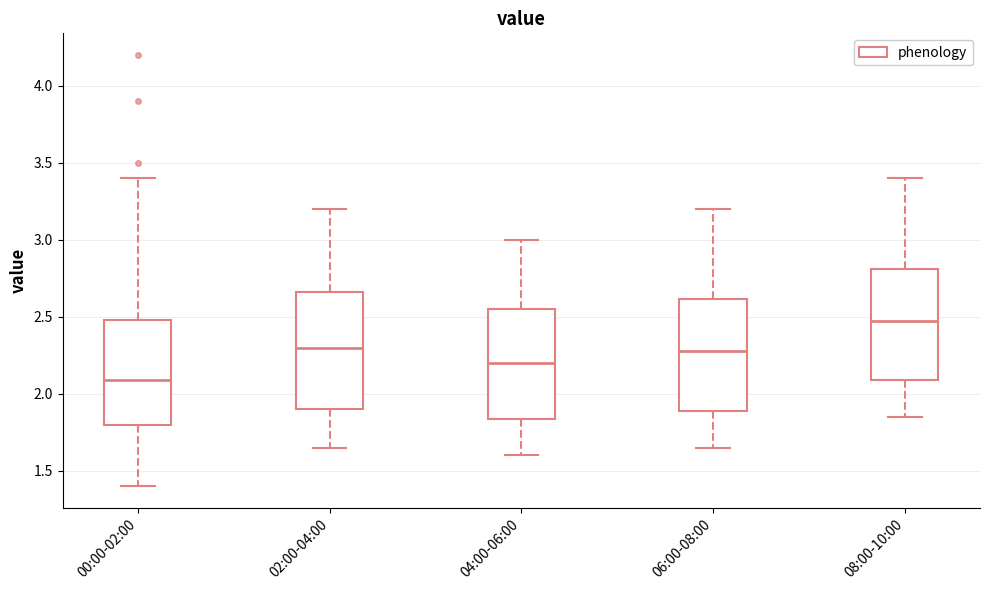

Reading left to right, read every box against the y-axis: the position of its median line, the range the box covers, and the ends of its whiskers. The values are not printed on the chart, so give them approximately, as read against the axis.

00:00-02:00: median 2.10, box 1.80 to 2.50, whiskers 1.40 to 3.40
02:00-04:00: median 2.30, box 1.90 to 2.65, whiskers 1.65 to 3.20
04:00-06:00: median 2.20, box 1.85 to 2.55, whiskers 1.60 to 3.00
06:00-08:00: median 2.30, box 1.90 to 2.60, whiskers 1.65 to 3.20
08:00-10:00: median 2.50, box 2.10 to 2.80, whiskers 1.85 to 3.40